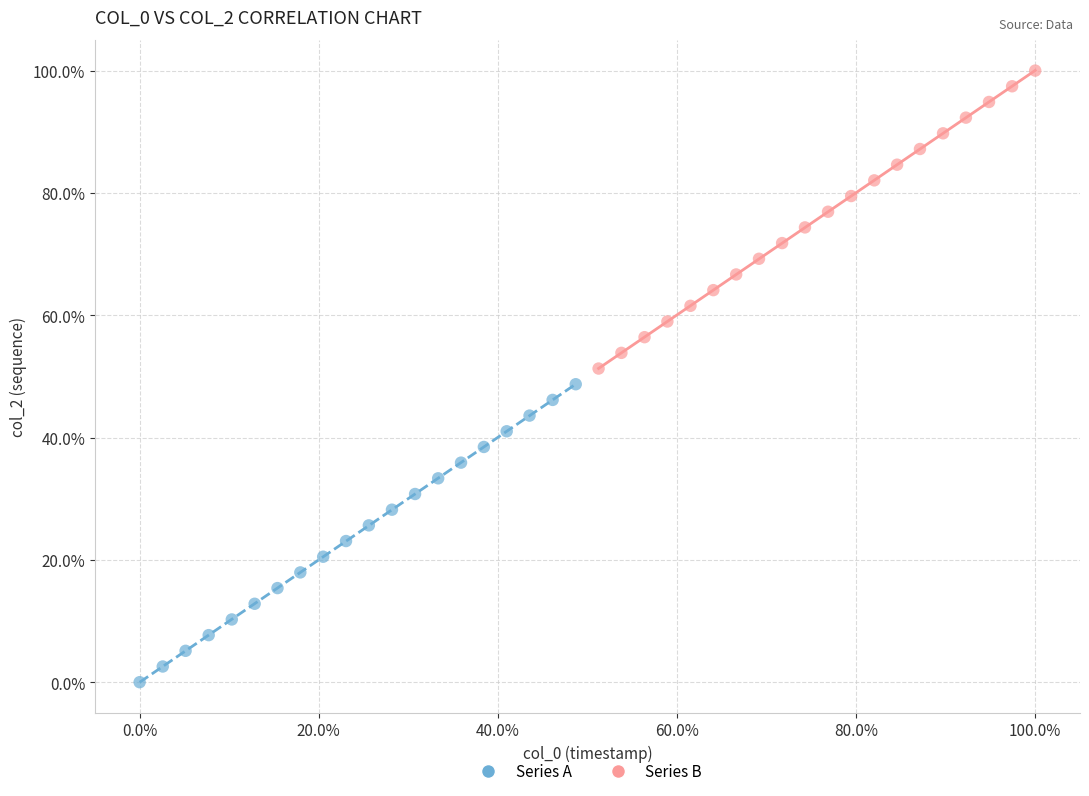

What are all the series names shown in the legend?

Series A, Series B